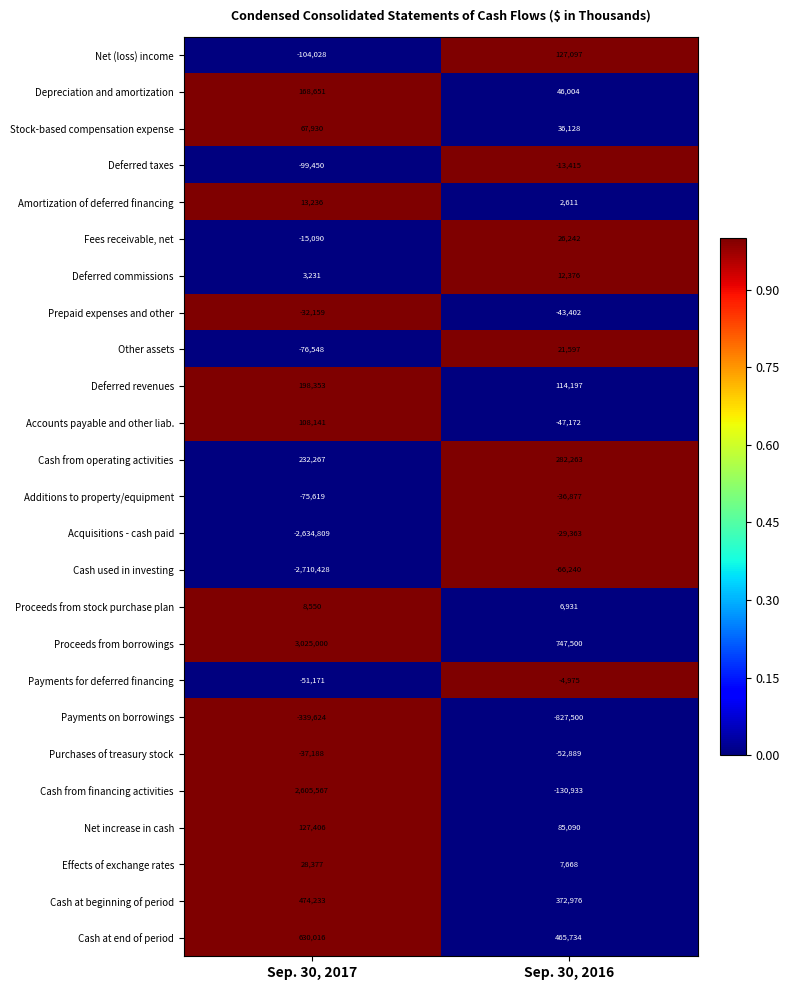

At how many categories does at least one series exceed 0?

2